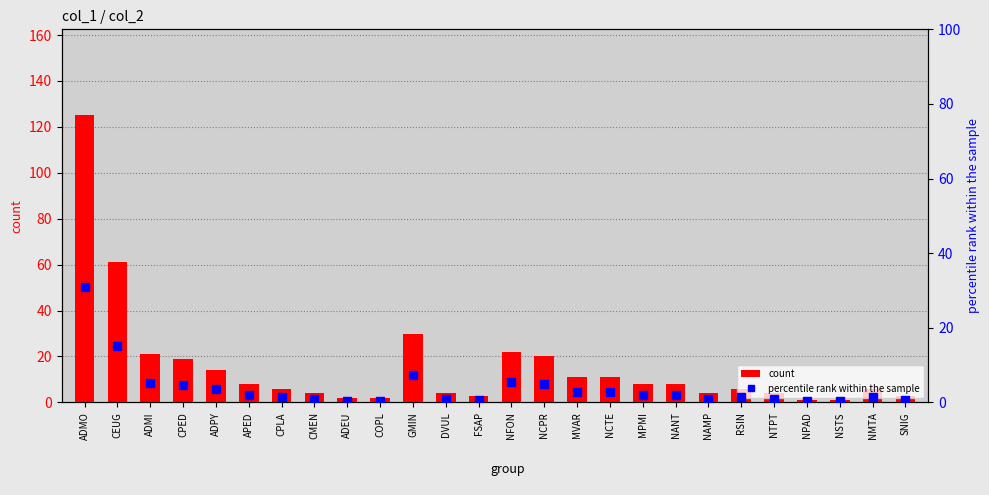

Is the value of count at NTPT greater than the value of percentile rank within the sample at CMEN?

Yes